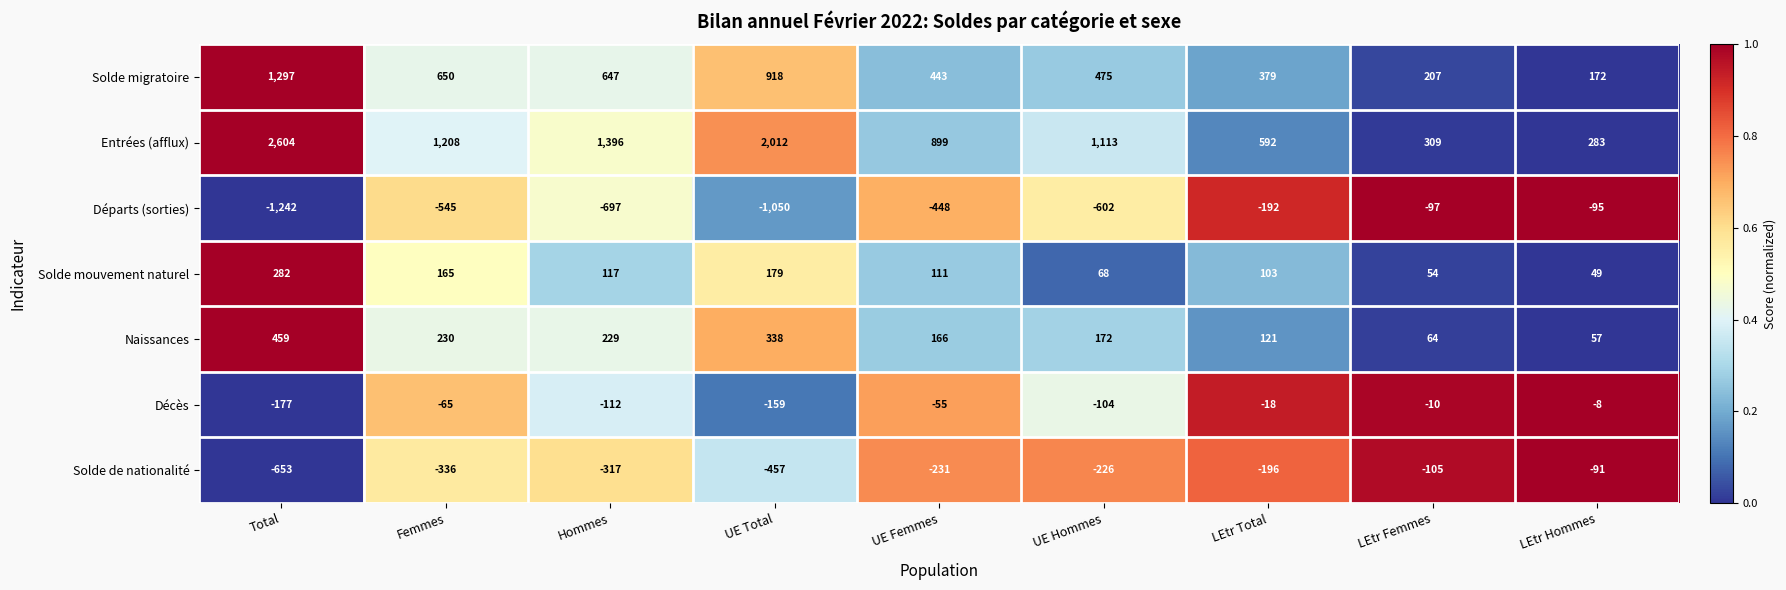

Which series has the largest range (max minus min)?

Entrées (afflux)